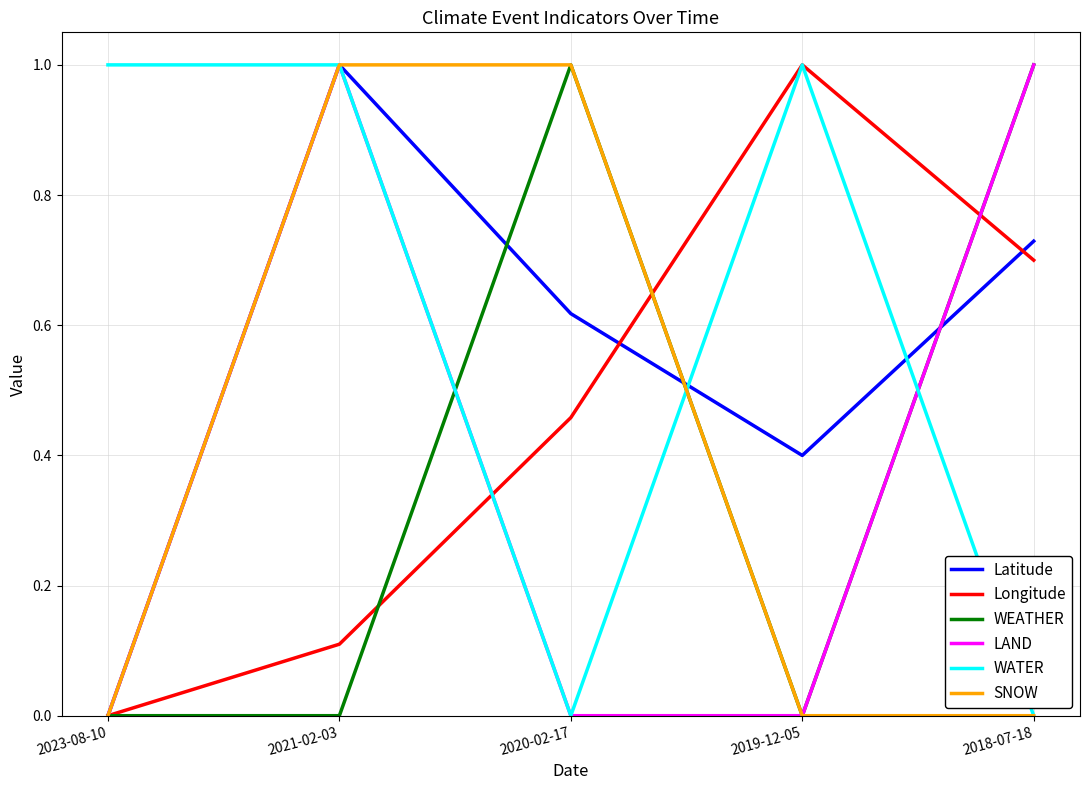

What is the difference between the highest and lowest values at 2018-07-18?

1.0